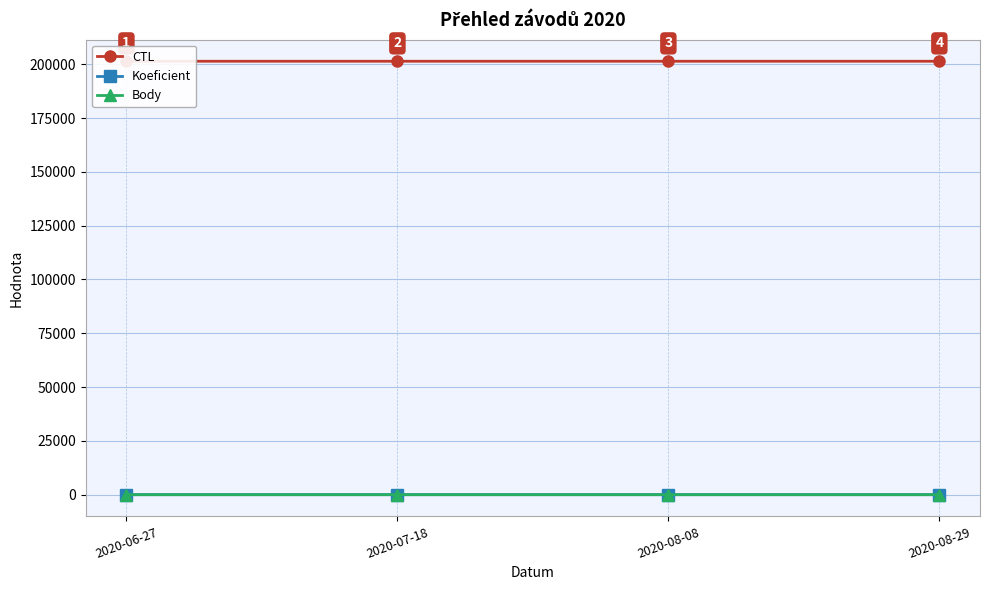

List the series in order of their peak value, lowest first.

Koeficient, Body, CTL